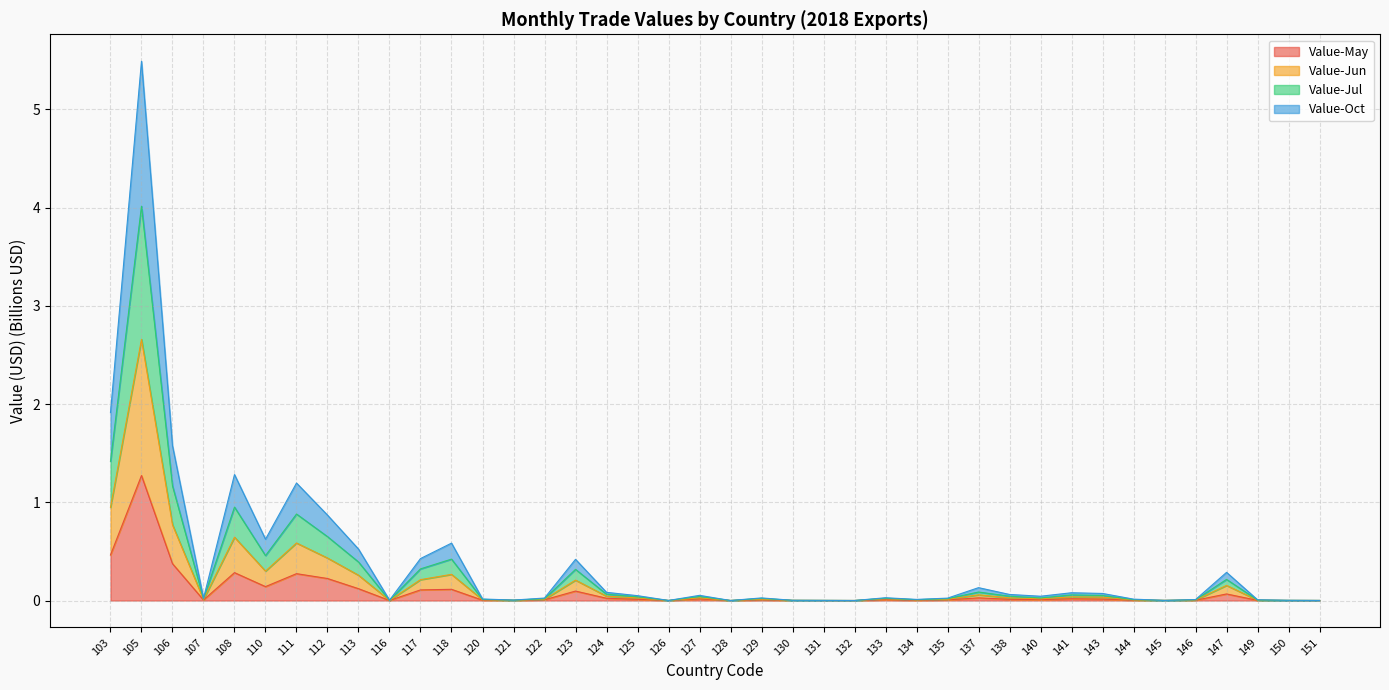

True or false: Value-Jun and Value-Oct cross at least once.

False